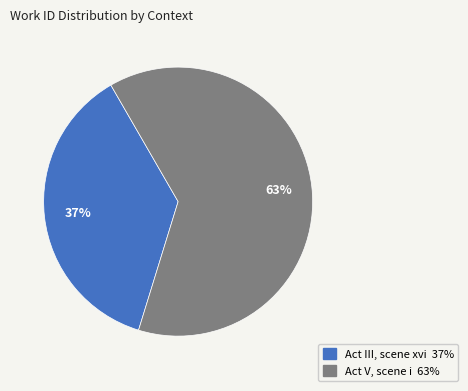

Rank the categories by value from highest to lowest.

Act V, scene i, Act III, scene xvi